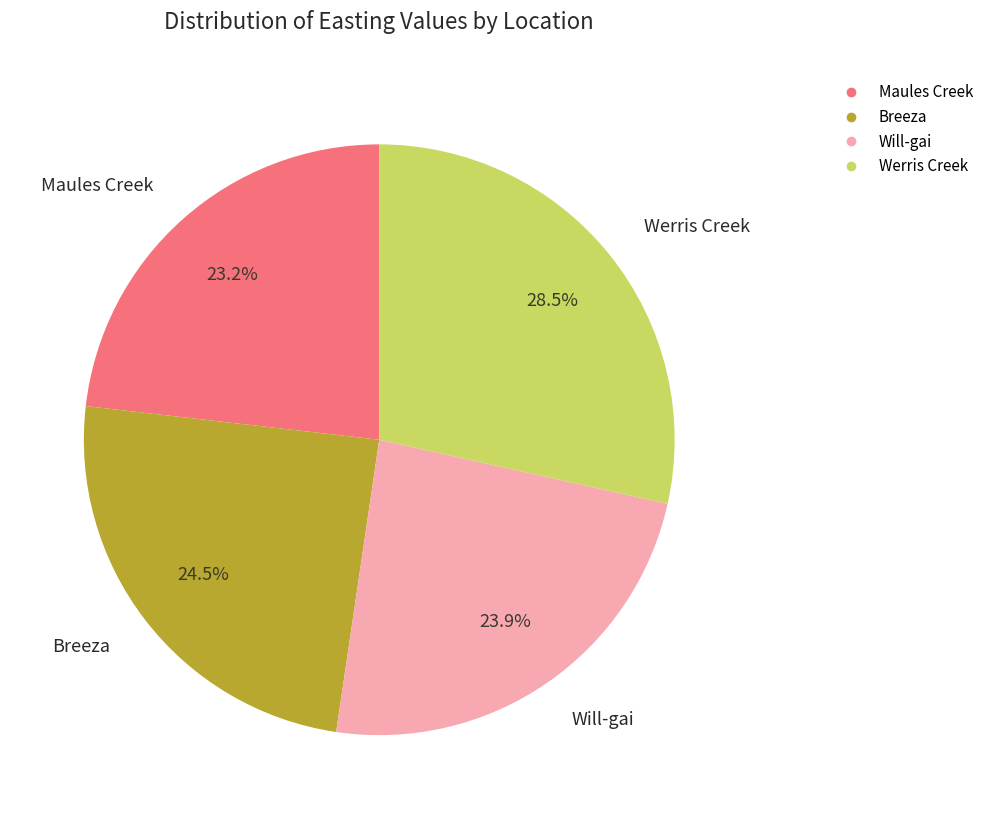

Does any single category account for the majority?

No